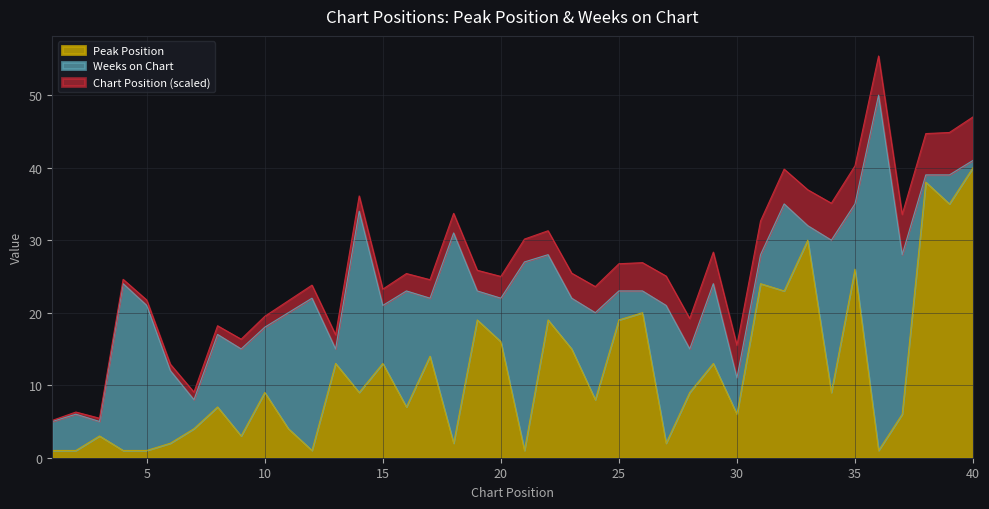

Which category has the highest value across all series?

36